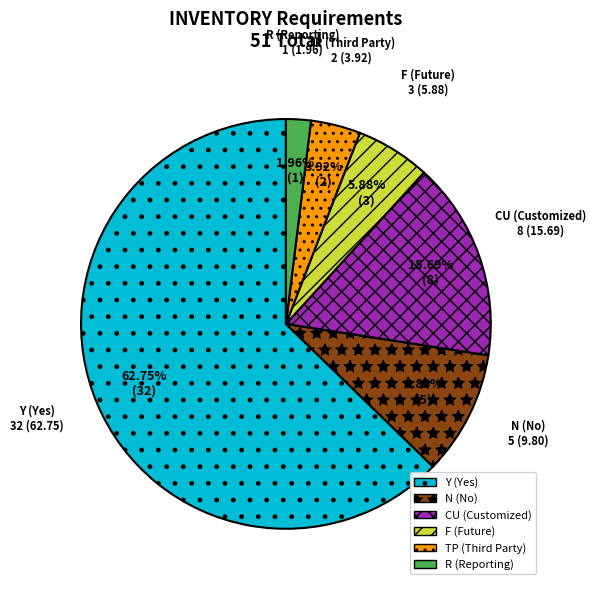

Between CU and F, which is larger?

CU